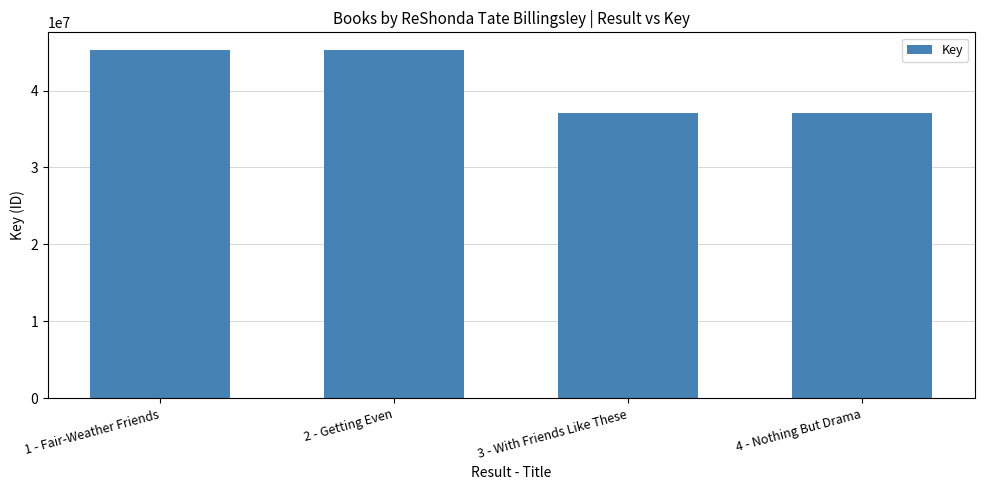

What is the change in value from 1 - Fair-Weather Friends to 2 - Getting Even?

-10120